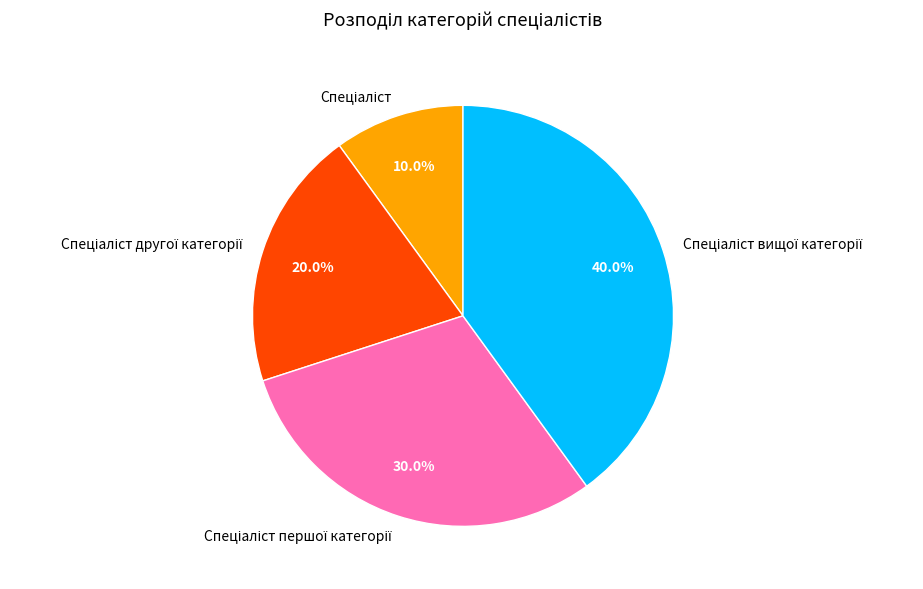

Is there a majority slice in this chart?

No